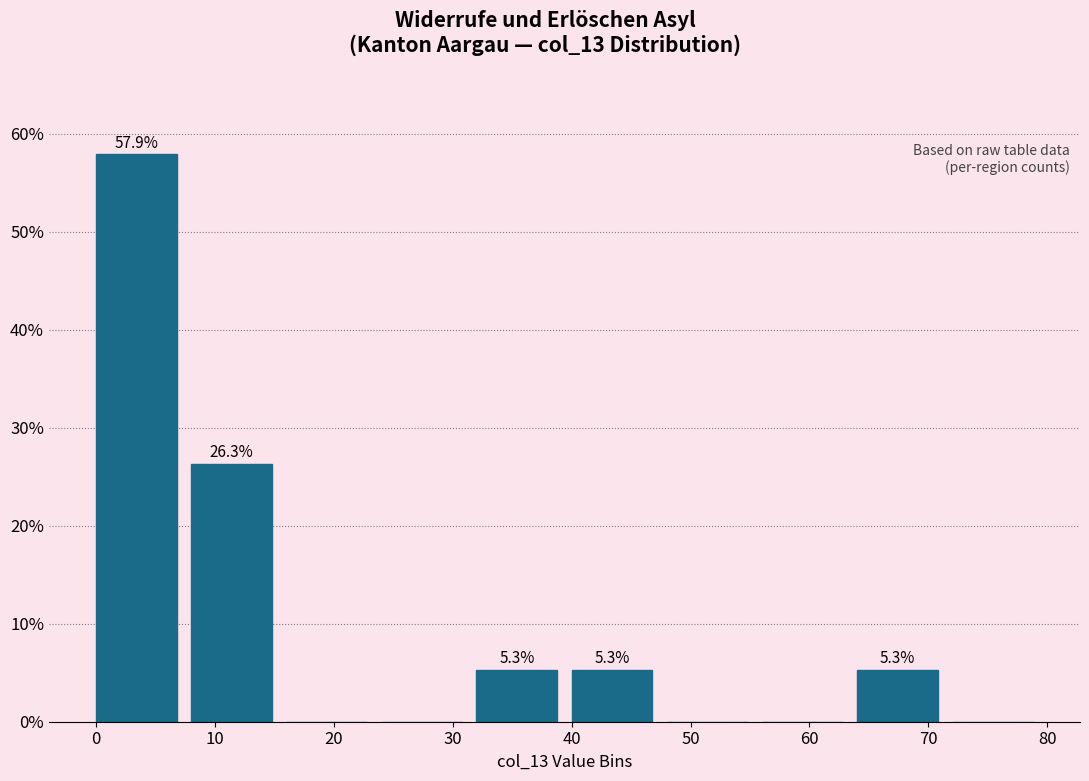

Which range on the x-axis has the tallest bar?

0 to 8